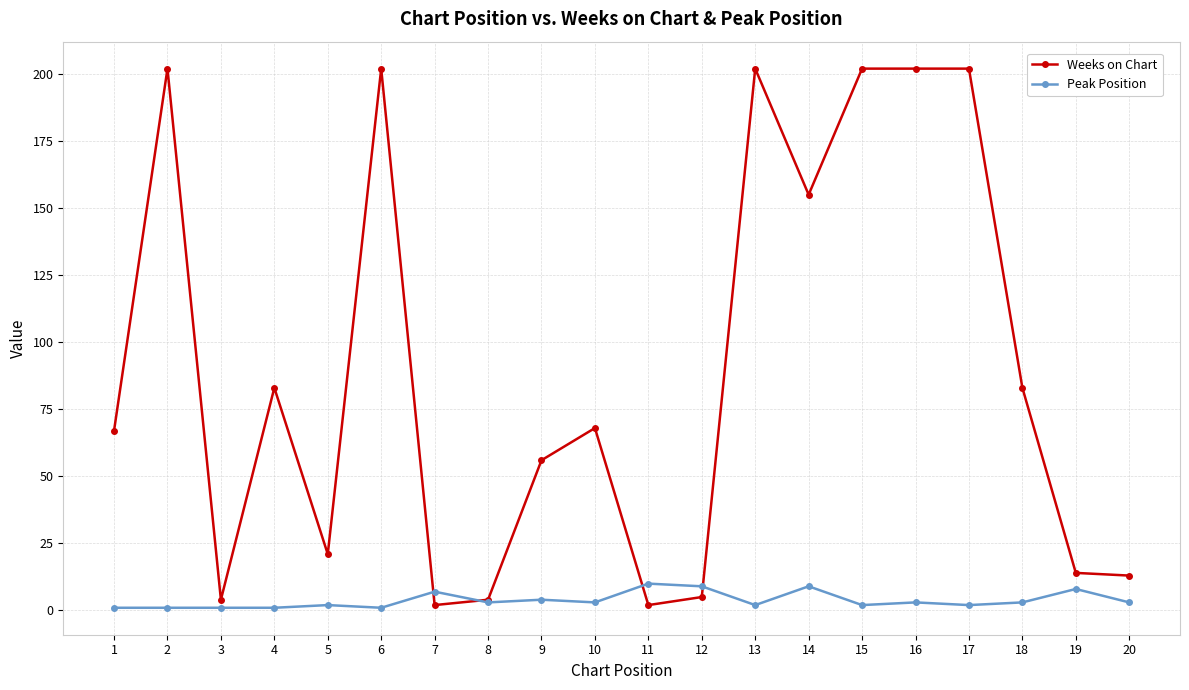

Is the value of Weeks on Chart at 15 greater than the value of Peak Position at 6?

Yes